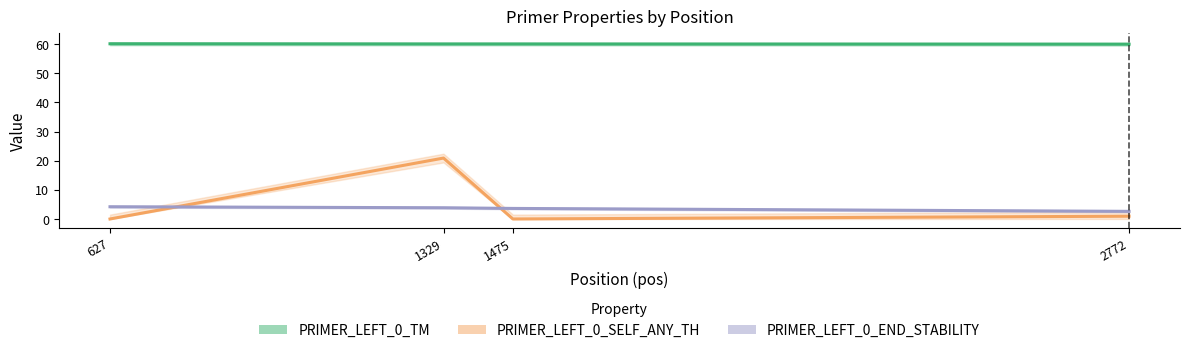

Reading left to right, transcribe all the data shown in this chart.

PRIMER_LEFT_0_TM: 60.1	60.0	60.0	60.0
PRIMER_LEFT_0_SELF_ANY_TH: 0.0	20.9	0.0	0.9
PRIMER_LEFT_0_END_STABILITY: 4.2	3.9	3.6	2.6